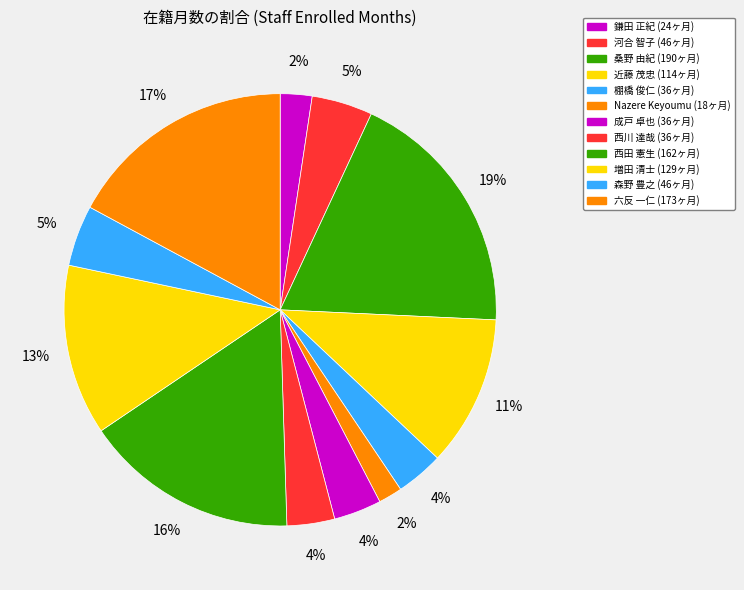

Count the number of slices in the pie.

12